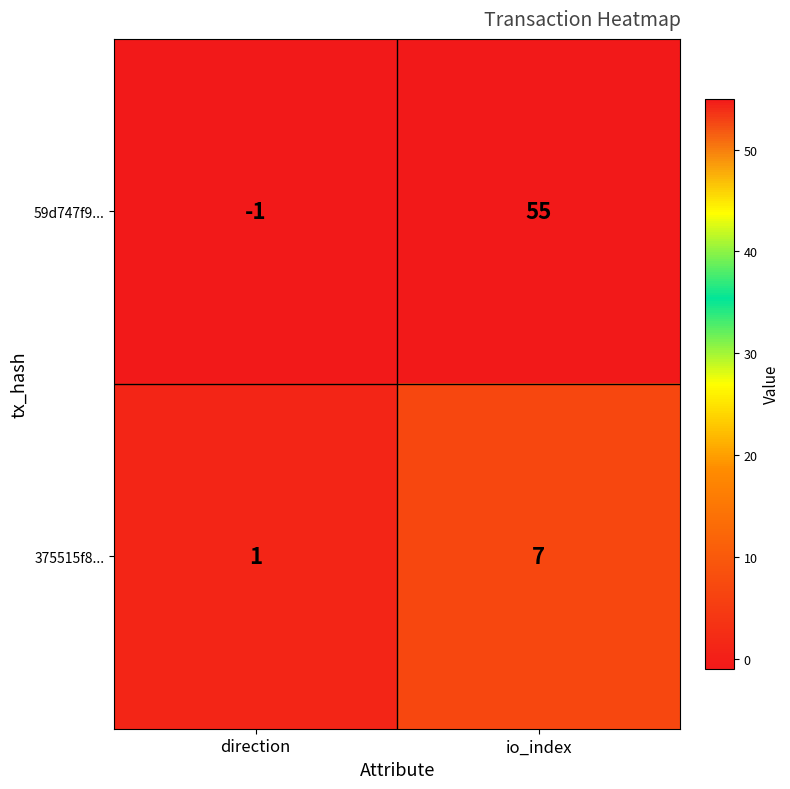

Rank the series at io_index from highest to lowest value.

59d747f9..., 375515f8...